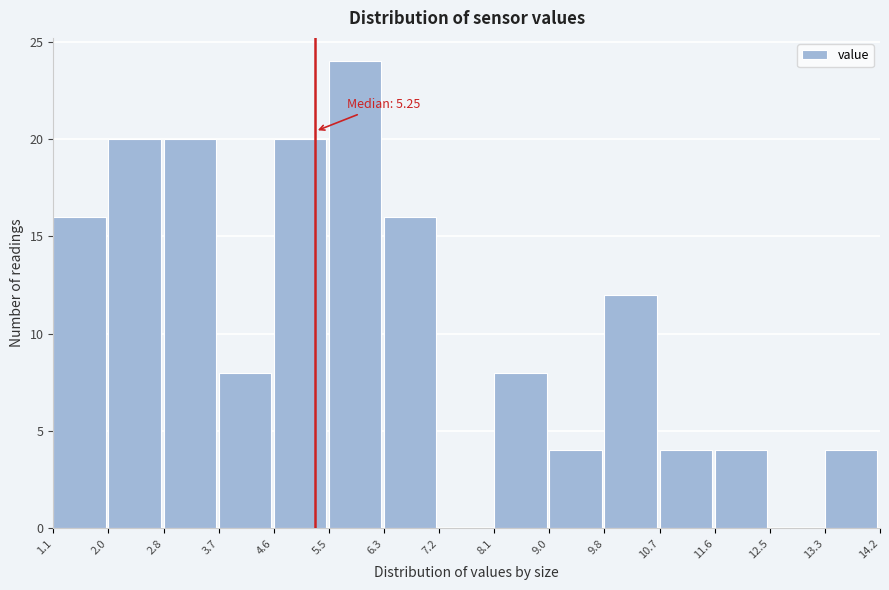

Over which range of the x-axis is the bar tallest?

5.5 to 6.3